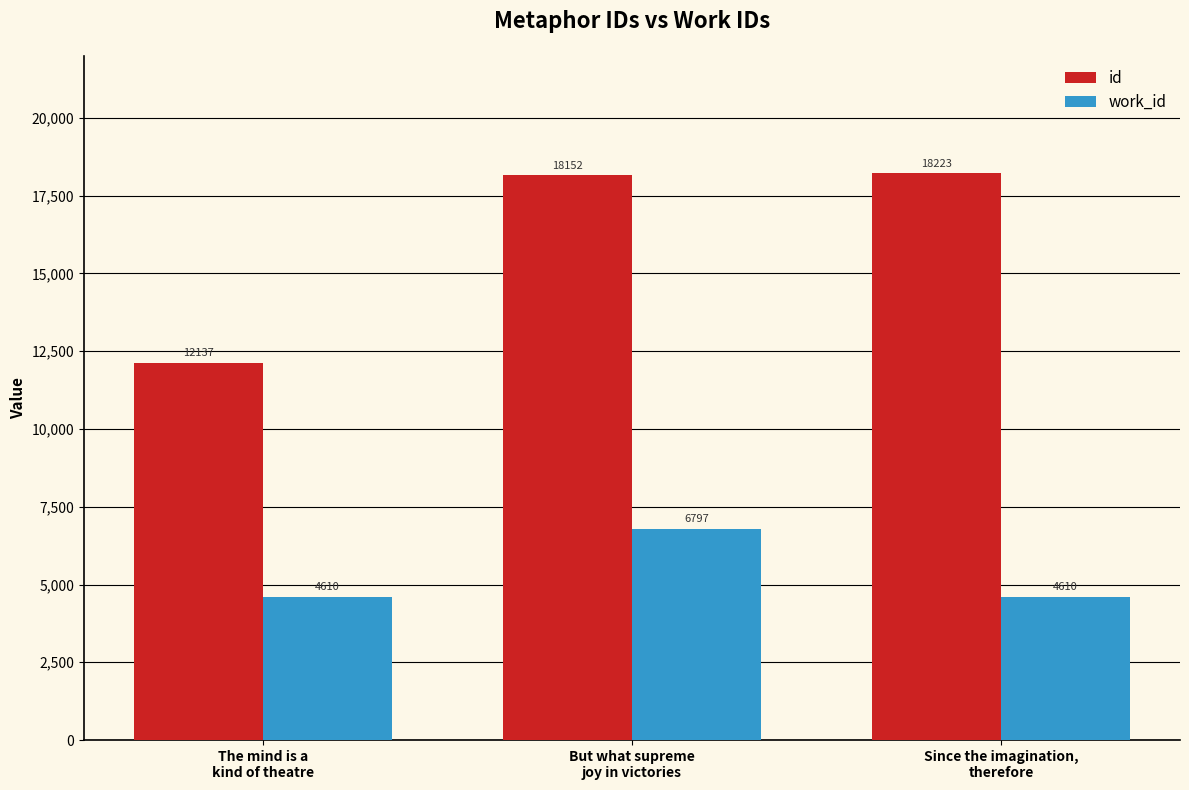

Which series has the widest spread of values?

id